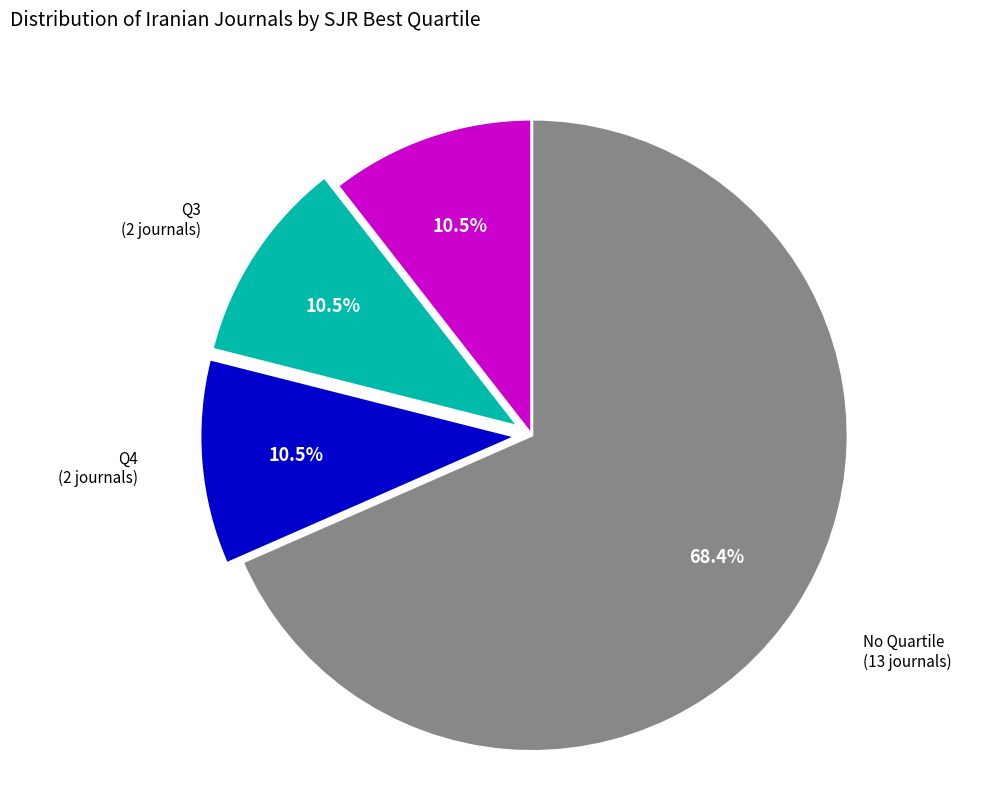

Does any single category account for the majority?

Yes